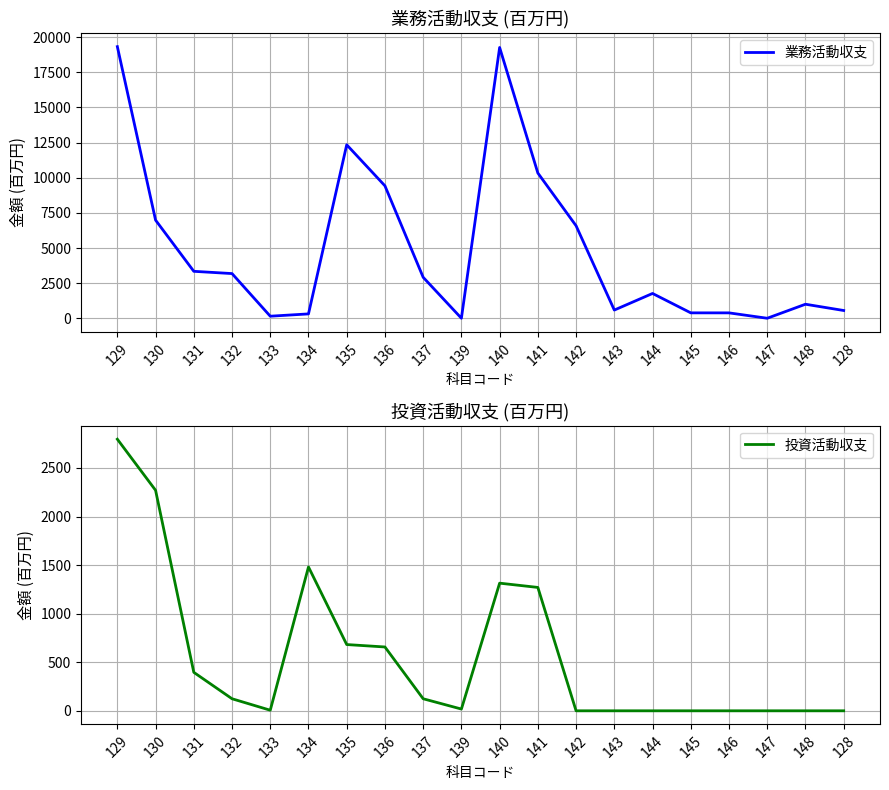

What are all the series names shown in the legend?

業務活動収支, 投資活動収支